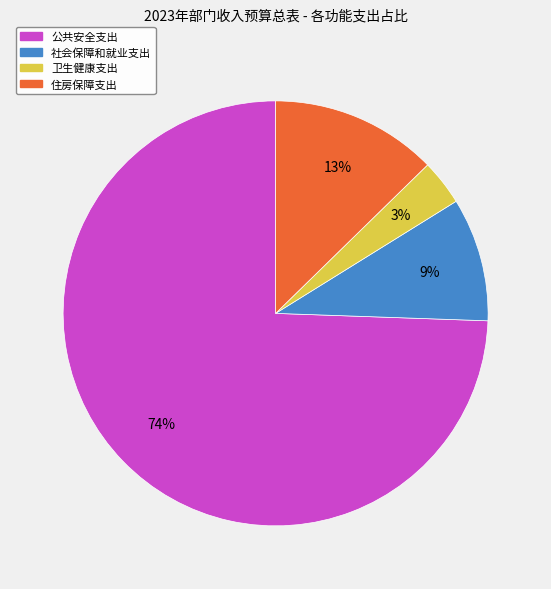

What is the ratio of the value at 社会保障和就业支出 to the value at 公共安全支出?

0.1